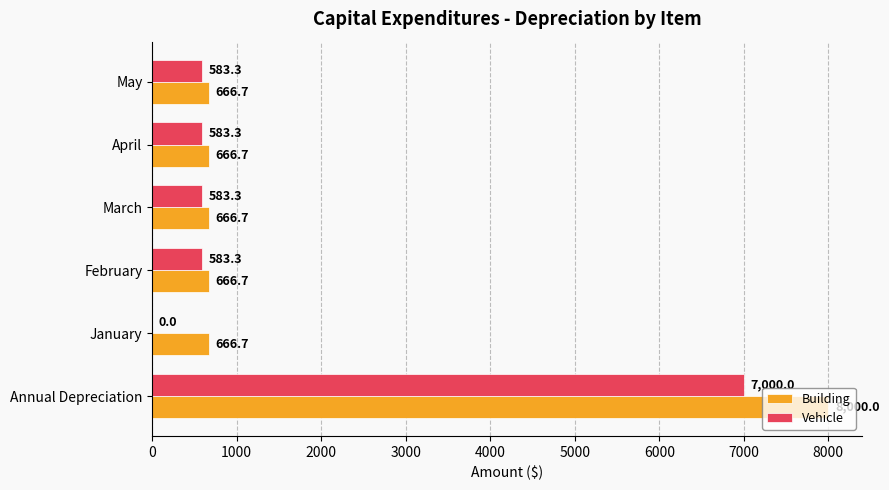

Is the value of Vehicle at April greater than the value of Building at Annual Depreciation?

No